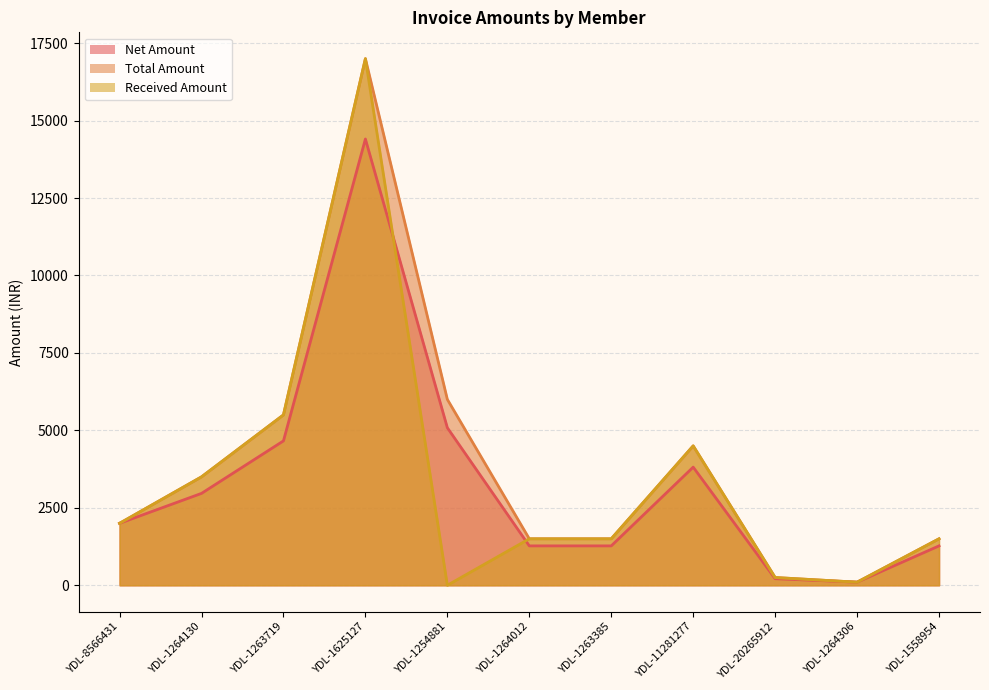

List the labels in order of Total Amount value, largest first.

YDL-1625127, YDL-1254881, YDL-1263719, YDL-11281277, YDL-1264130, YDL-8566431, YDL-1264012, YDL-1263385, YDL-1558954, YDL-20265912, YDL-1264306